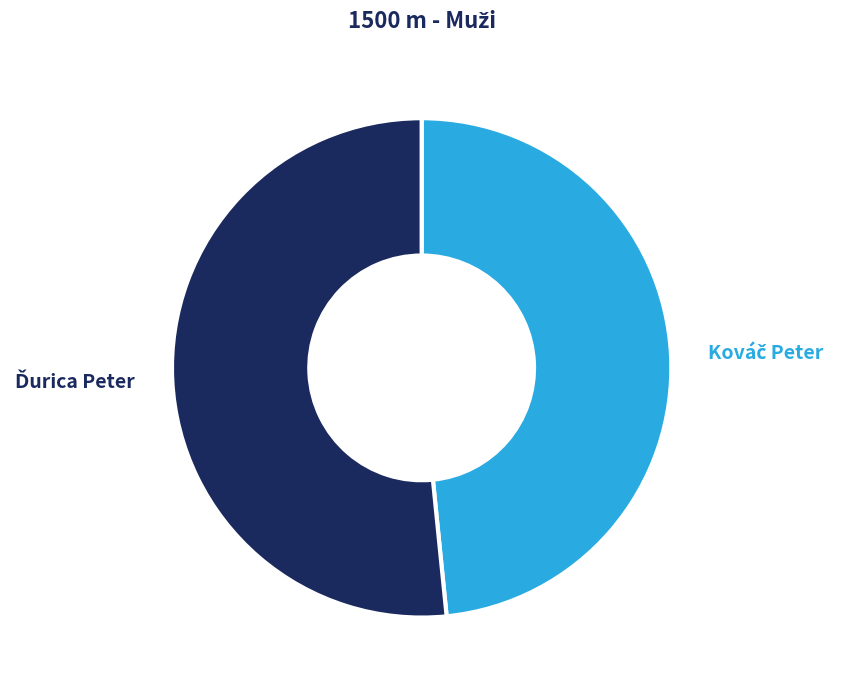

Is there any slice that represents more than half of the pie?

Yes